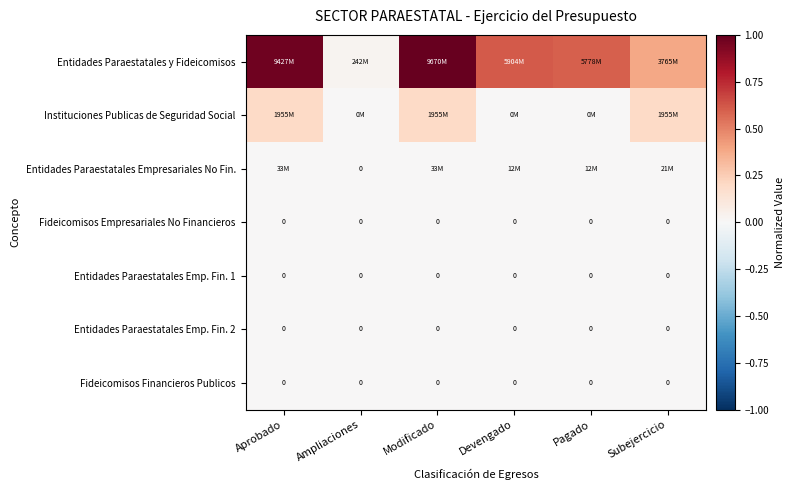

Which has a higher value, Devengado or Aprobado?

Aprobado